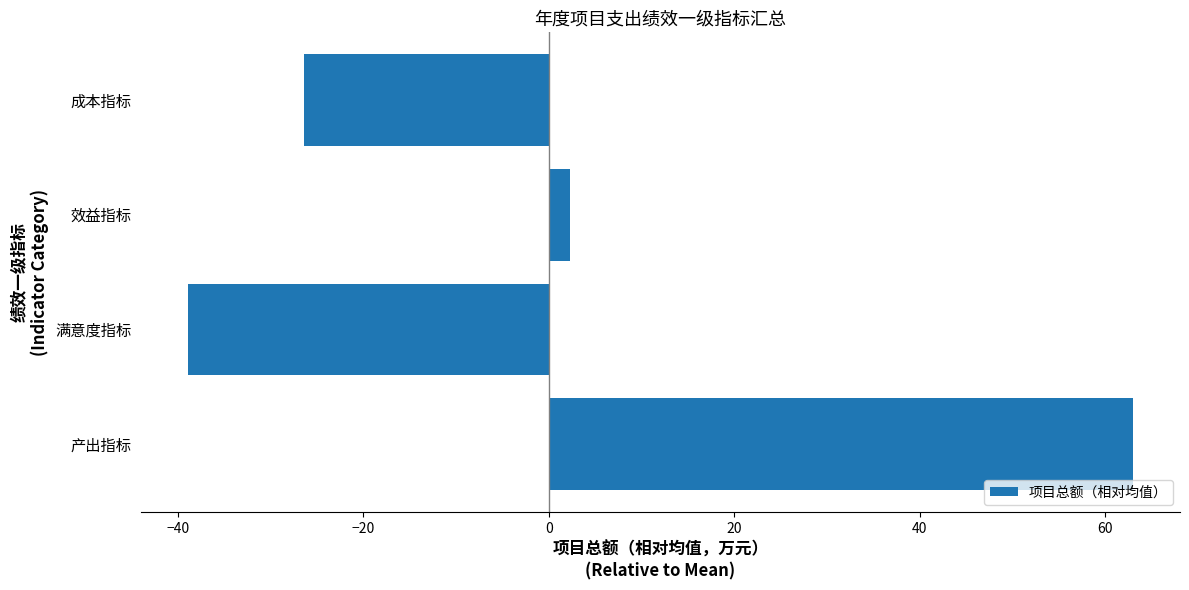

Reading bottom to top, list all the values displayed in this chart.

62.9	-38.9	2.3	-26.4